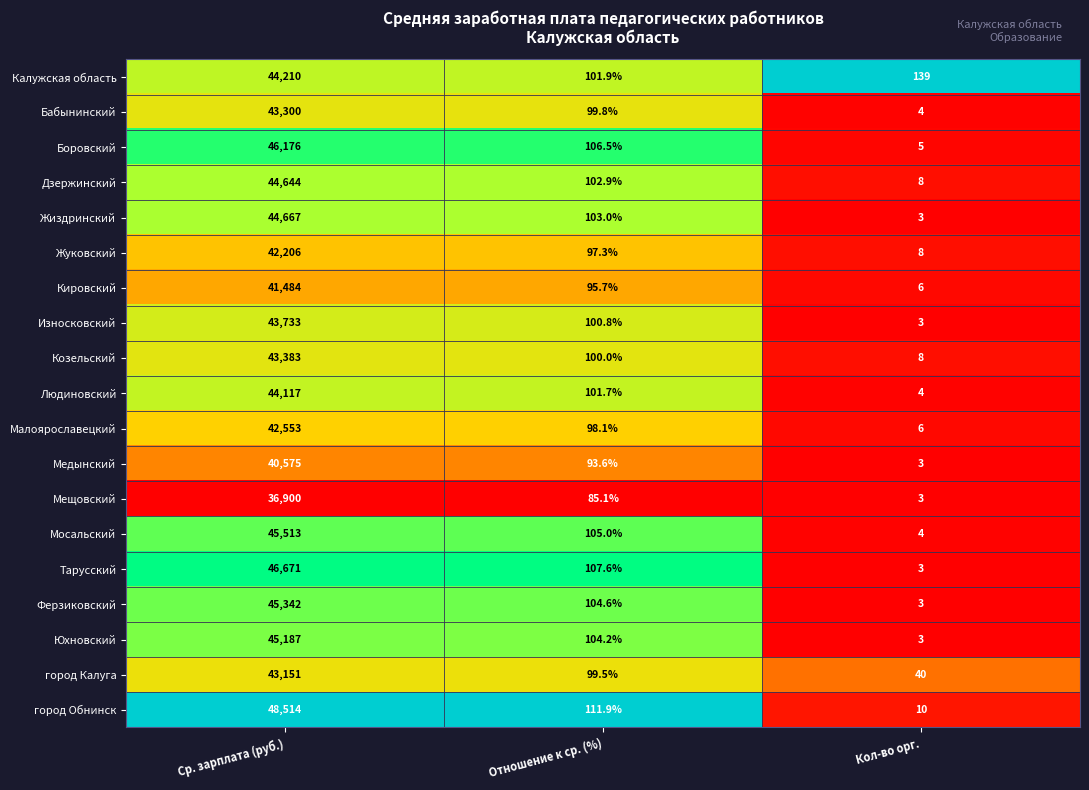

What is the lowest value of the Медынский series?

3.0